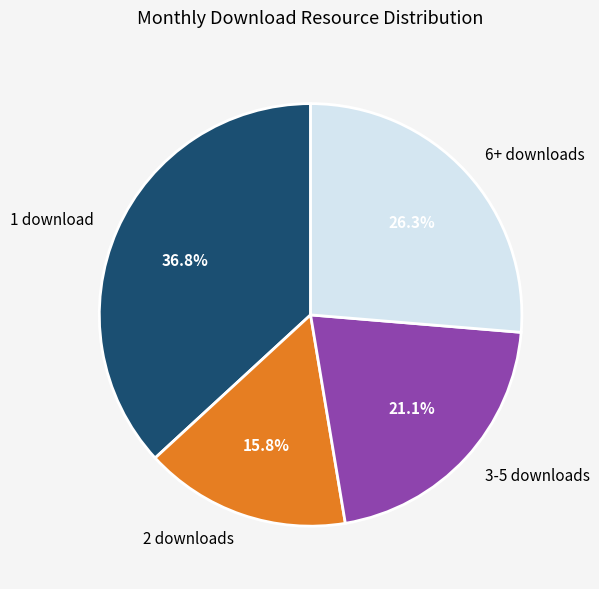

To the nearest percent, what is the difference between the largest and smallest slice percentages?

21%